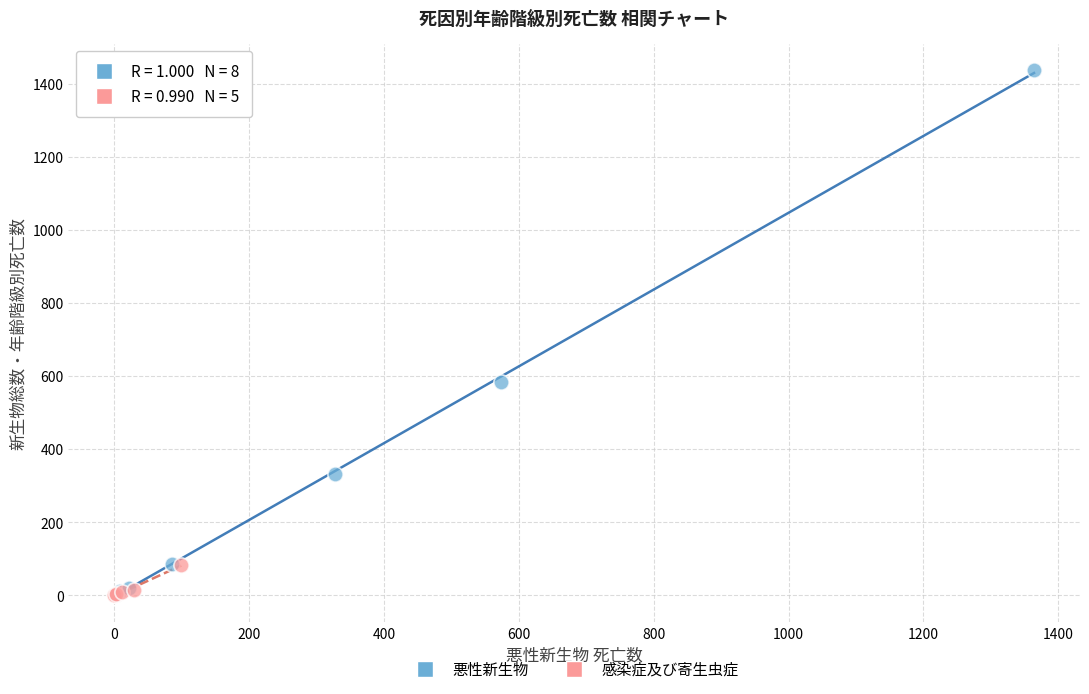

Which series contains the highest Y value?

悪性新生物